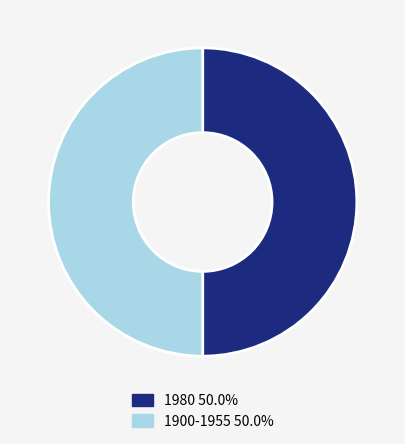

Which category has the biggest portion of the pie?

1980